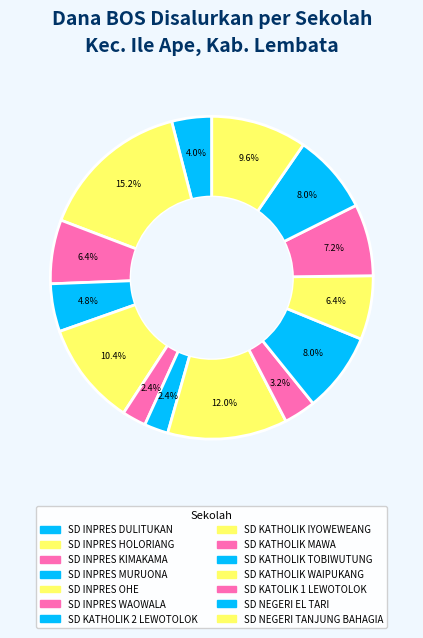

How many segments does this pie chart have?

14